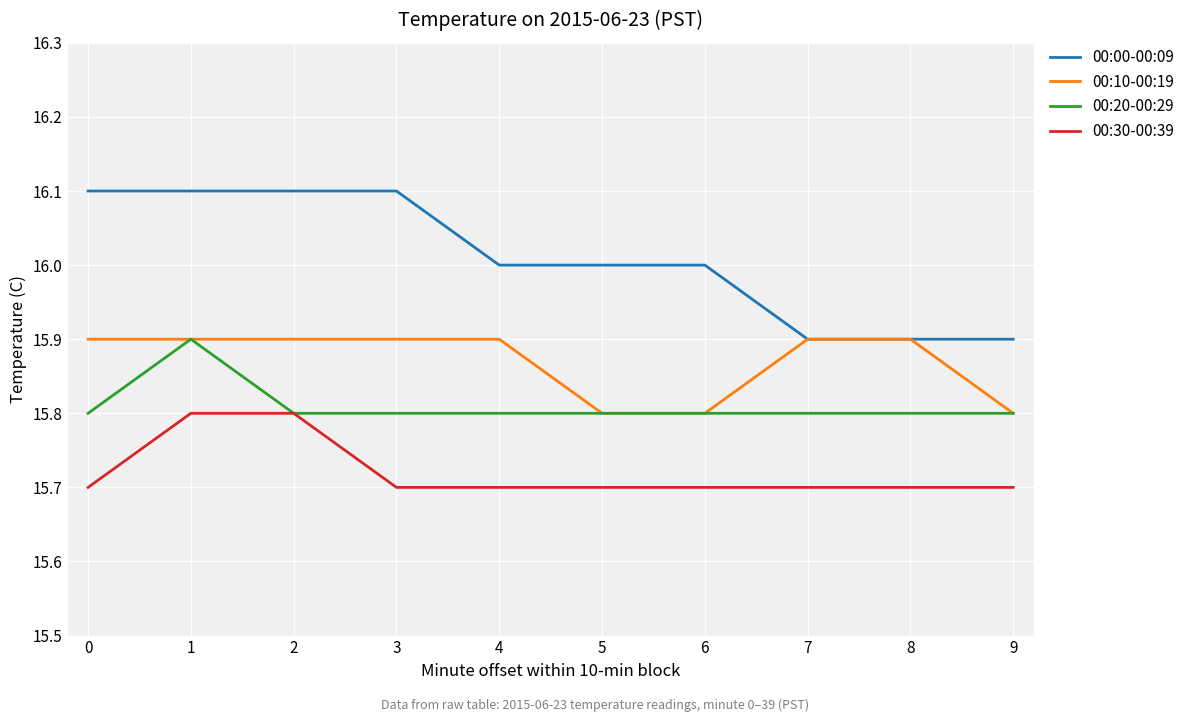

What is the highest value of the 00:10-00:19 series?

15.9